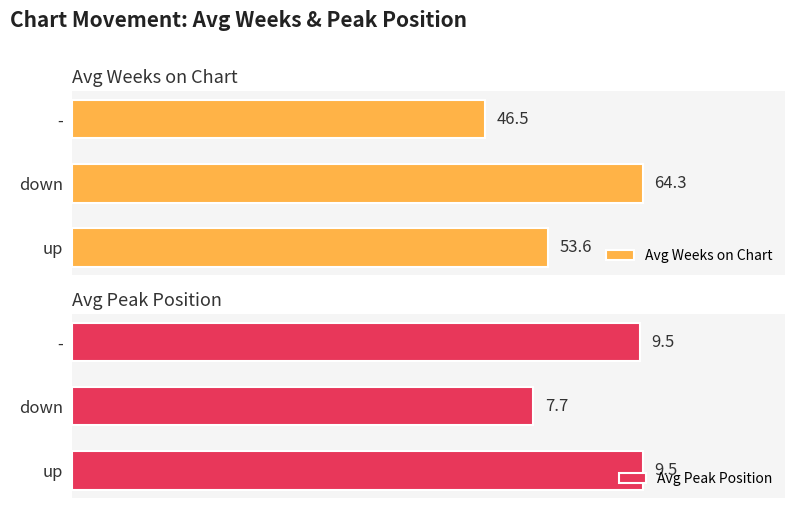

At which label is Avg Peak Position closest to 8?

down